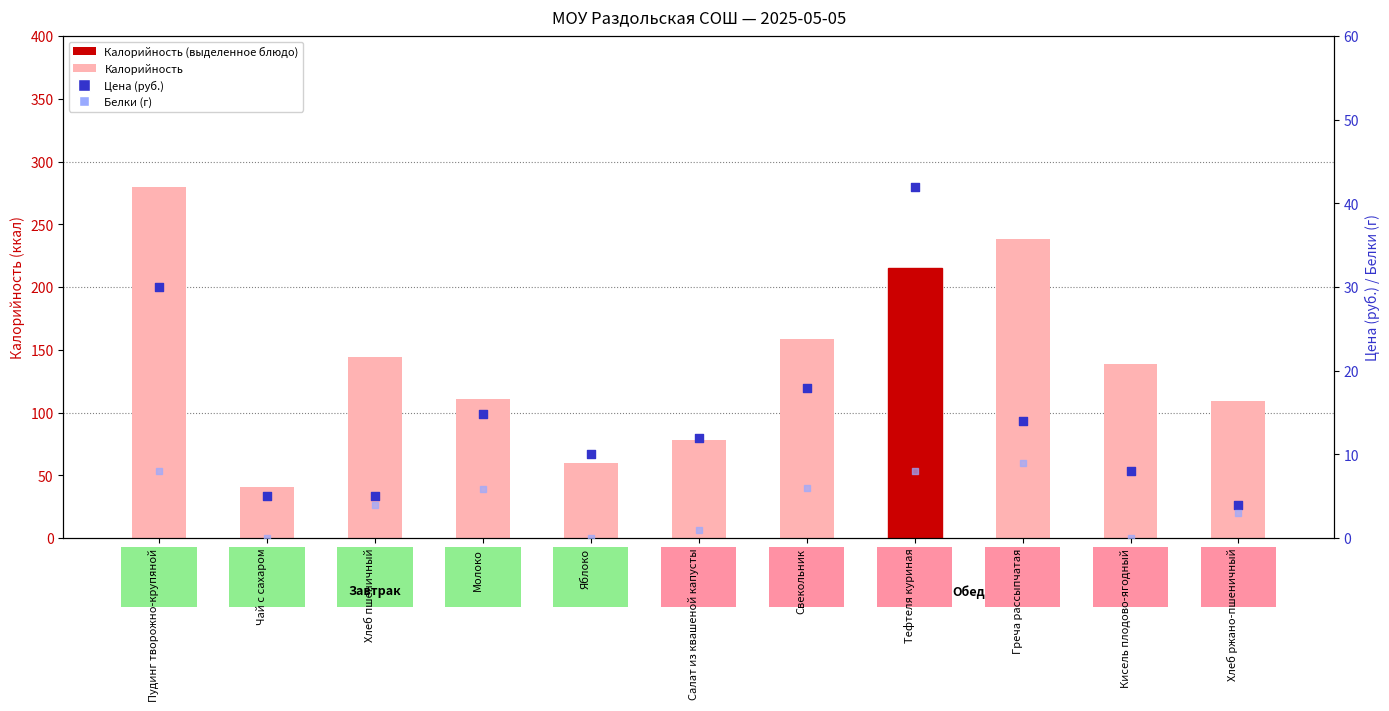

Which series reaches the minimum Y coordinate?

Белки (г)